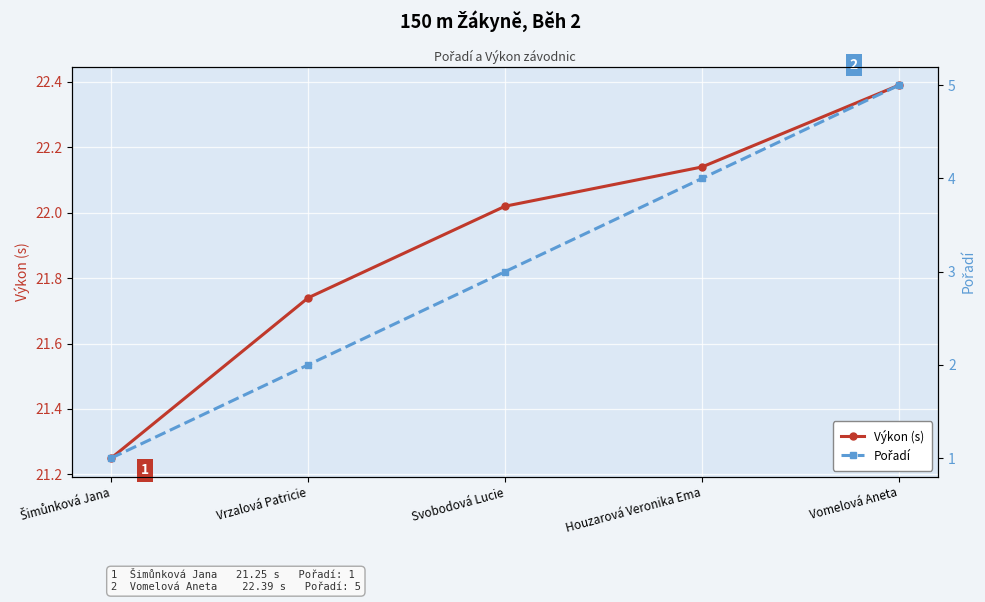

List the series in order of their peak value, lowest first.

Pořadí, Výkon (s)